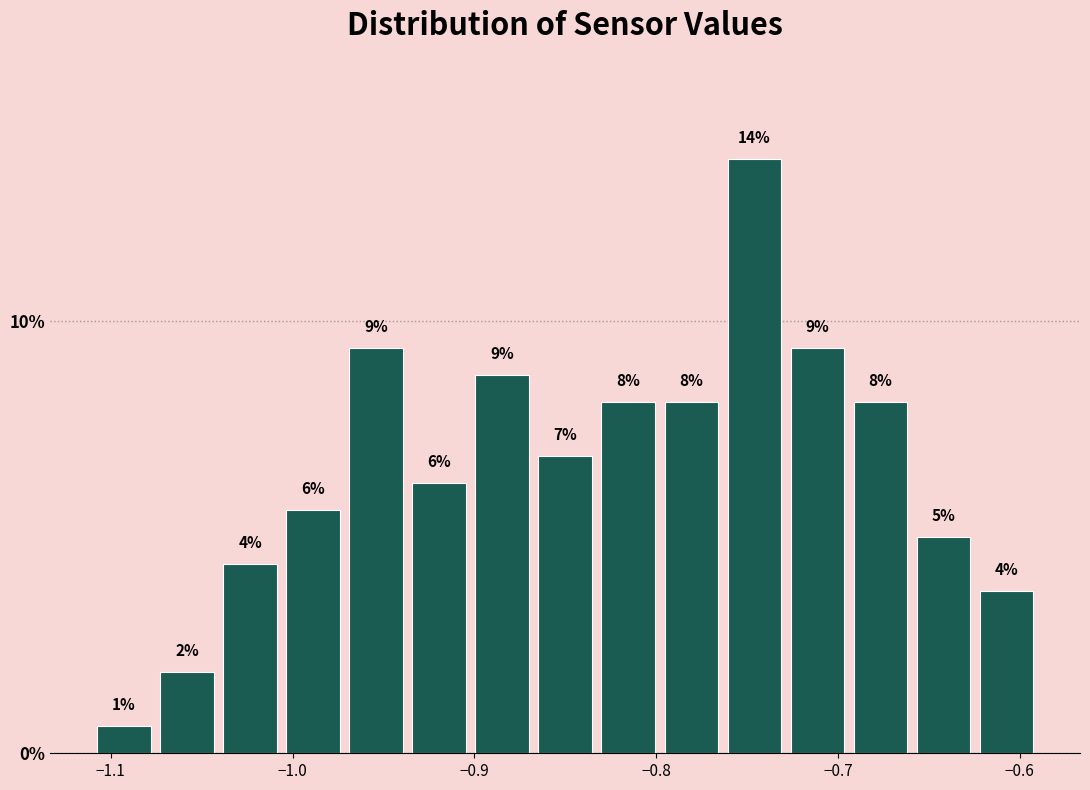

Read against the x-axis, roughly where is the centre of the tallest bar?

-0.75